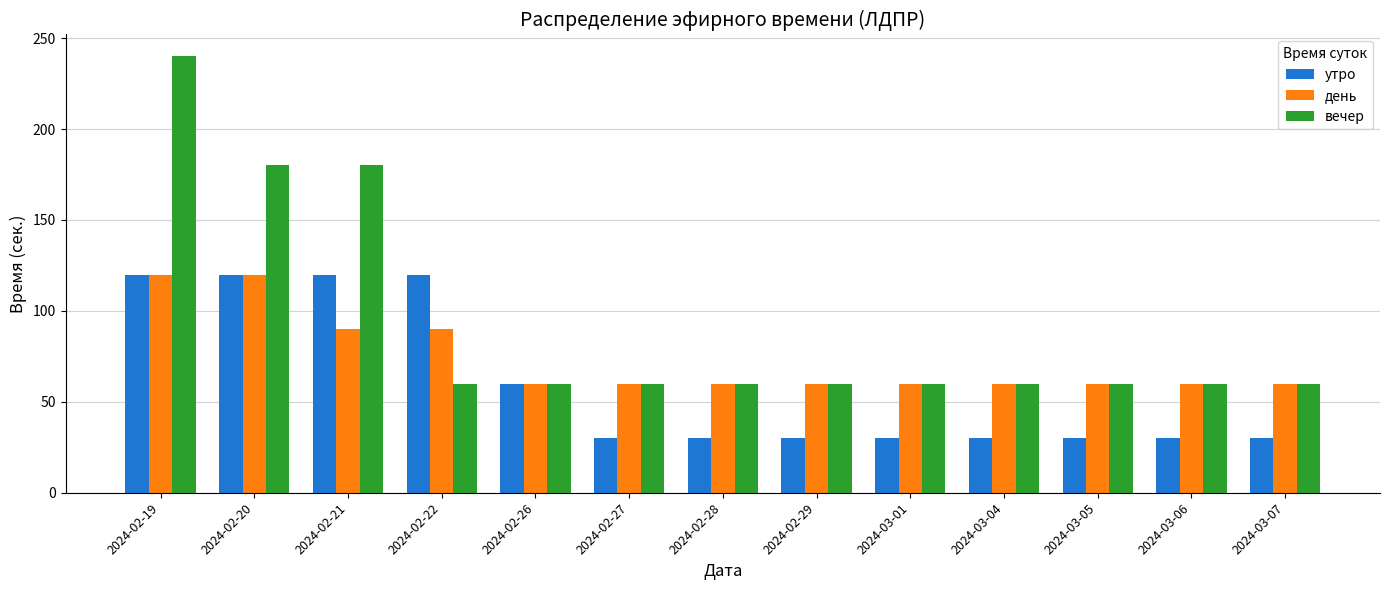

At how many categories does at least one series exceed 108?

4